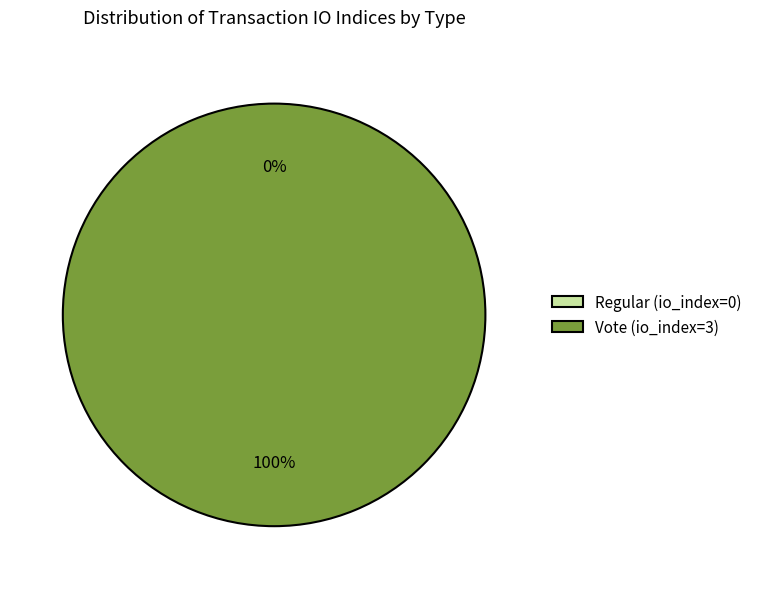

Count the number of slices in the pie.

2